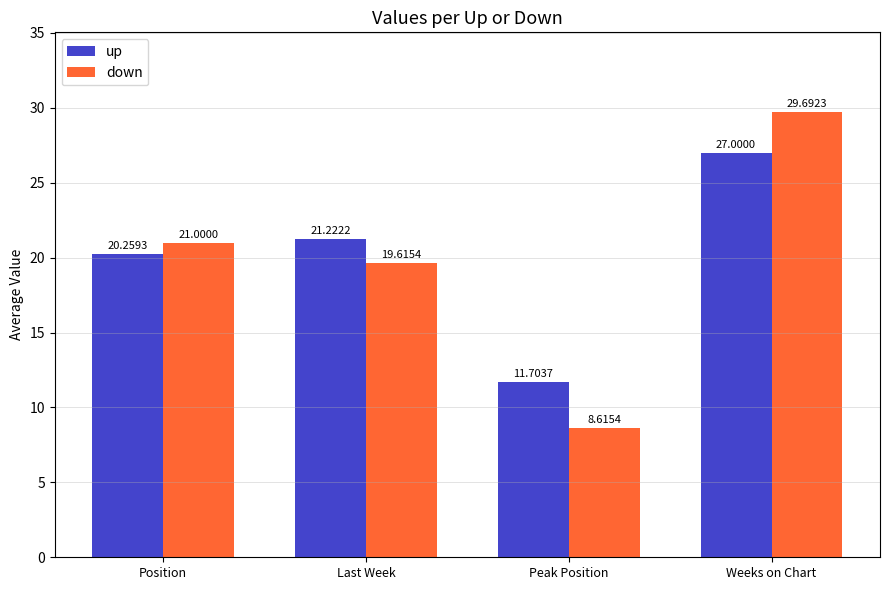

What is the spread (max minus min) of values at Last Week?

1.6